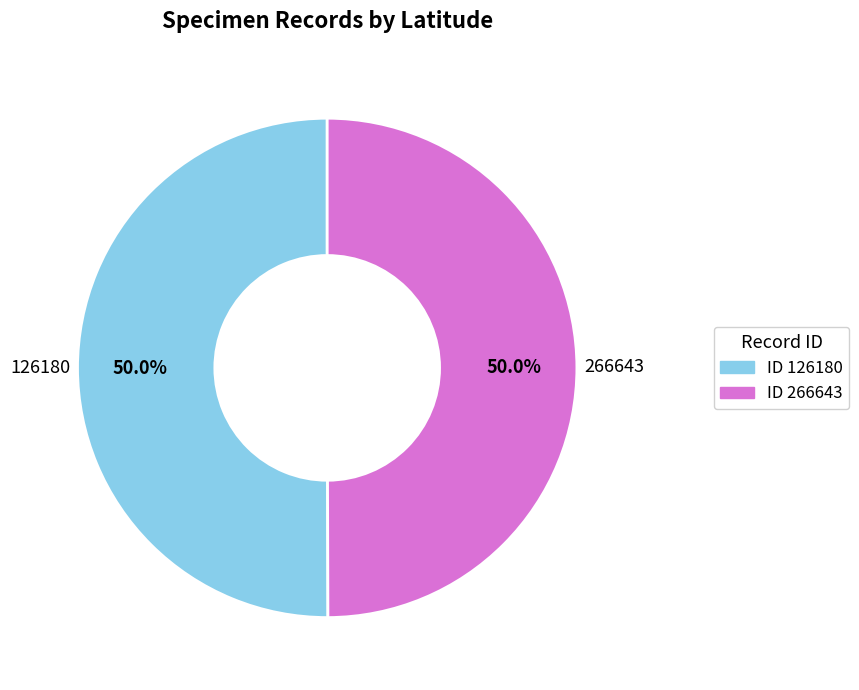

To the nearest percent, what is the average slice percentage?

50%